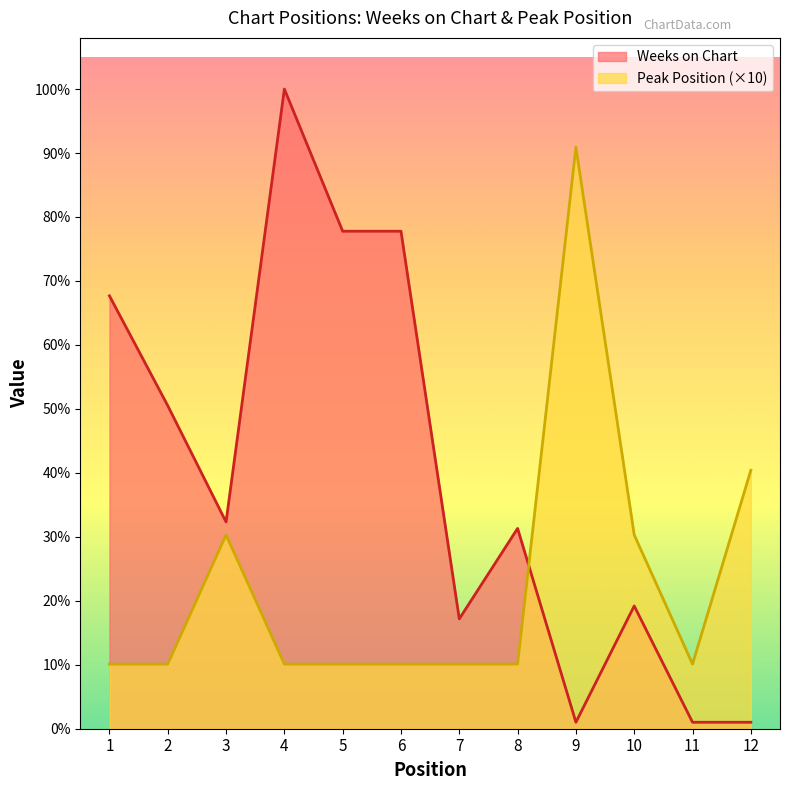

Which category has the highest value across all series?

4